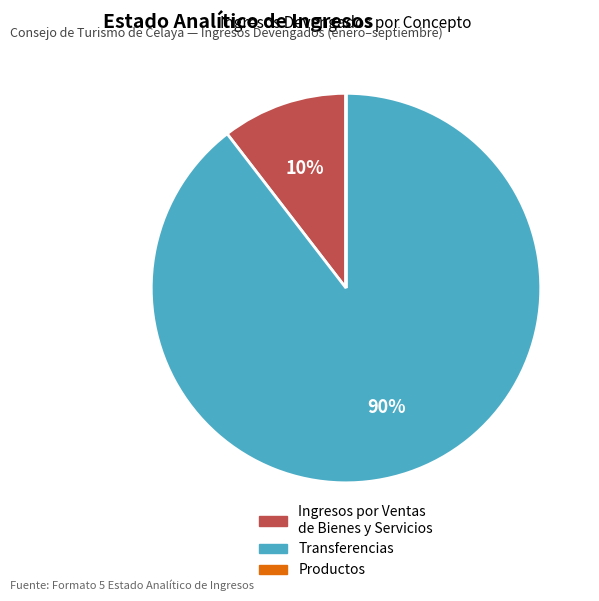

To the nearest percent, what is the difference between the largest and smallest slice percentages?

90%